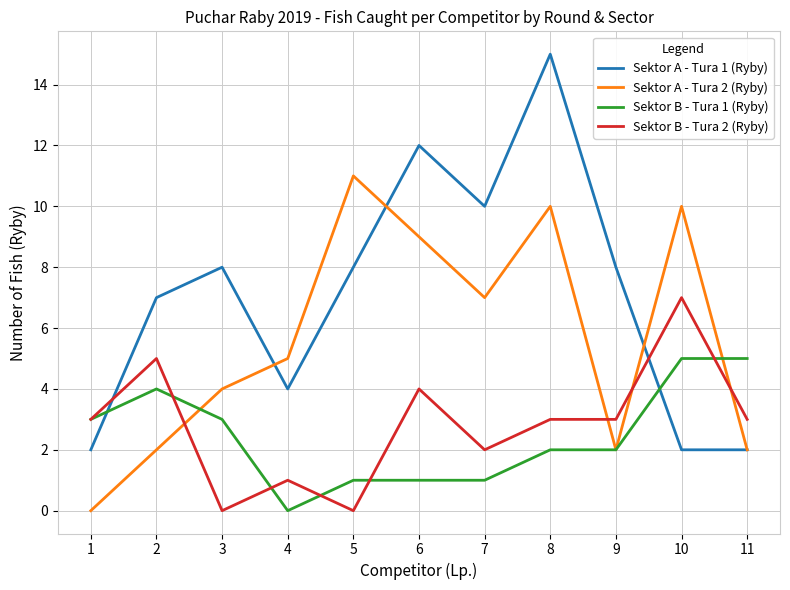

How many categories are shown in the chart?

11